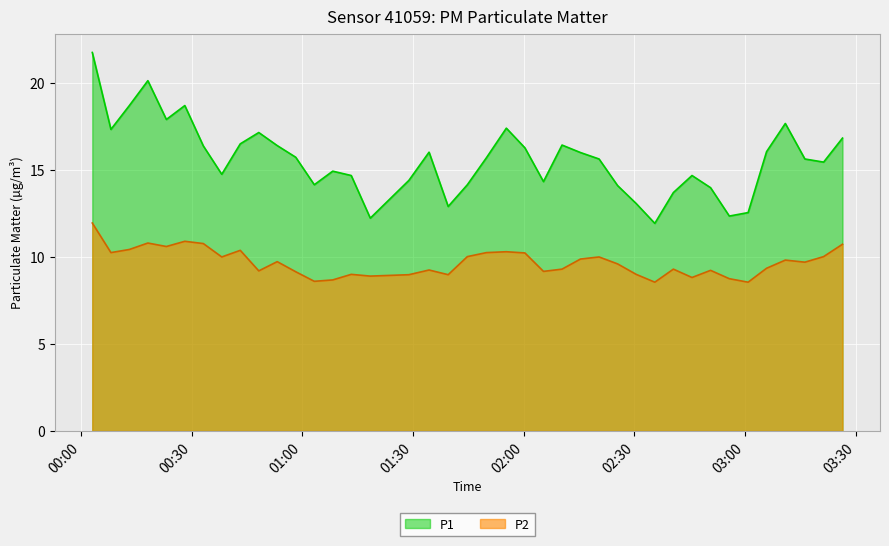

What is the greatest value displayed?

21.8